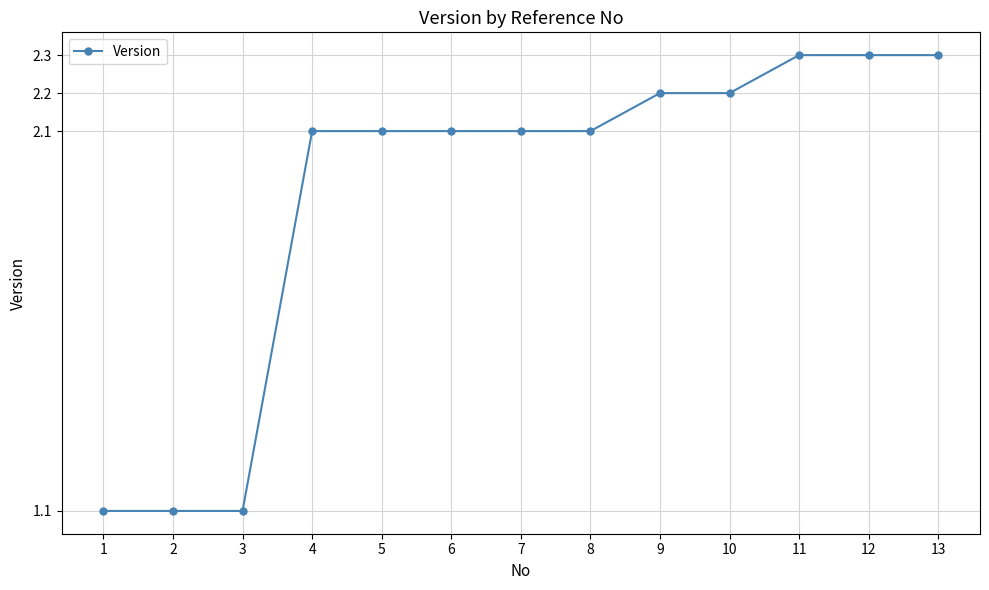

Reading left to right, what are all the values shown in this chart?

1=1.1	2=1.1	3=1.1	4=2.1	5=2.1	6=2.1	7=2.1	8=2.1	9=2.2	10=2.2	11=2.3	12=2.3	13=2.3